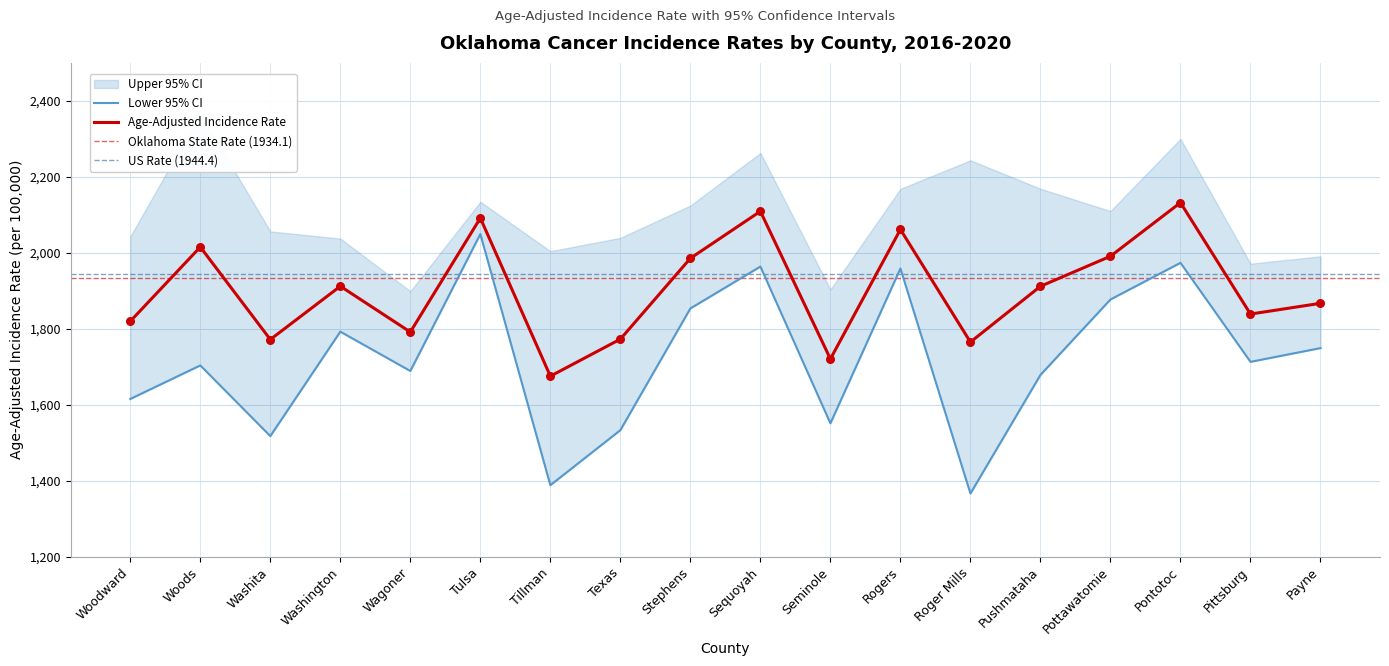

Which series has the largest Y range (max minus min)?

Lower 95% CI